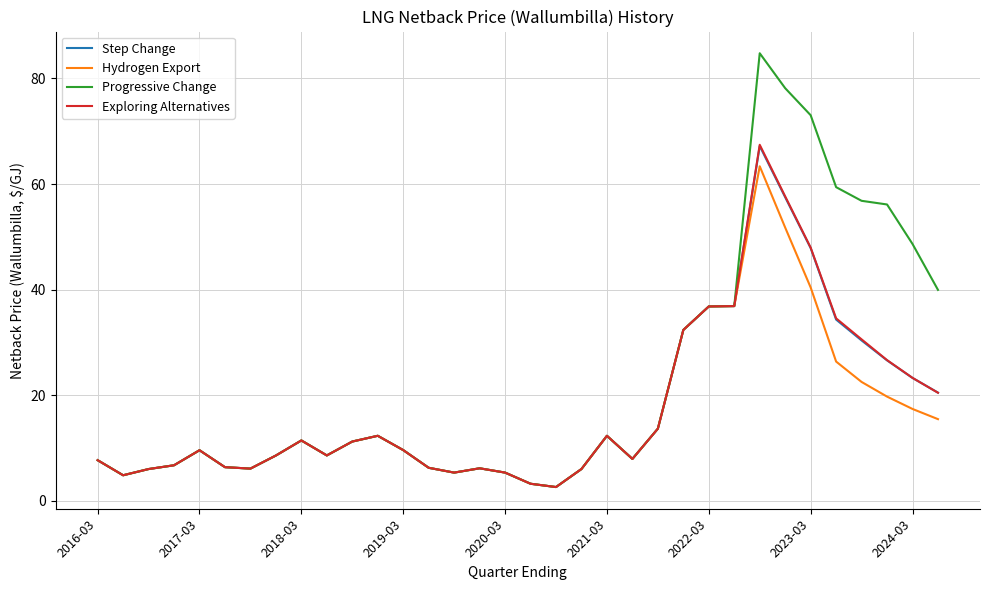

Which series has the largest total across all categories?

Progressive Change